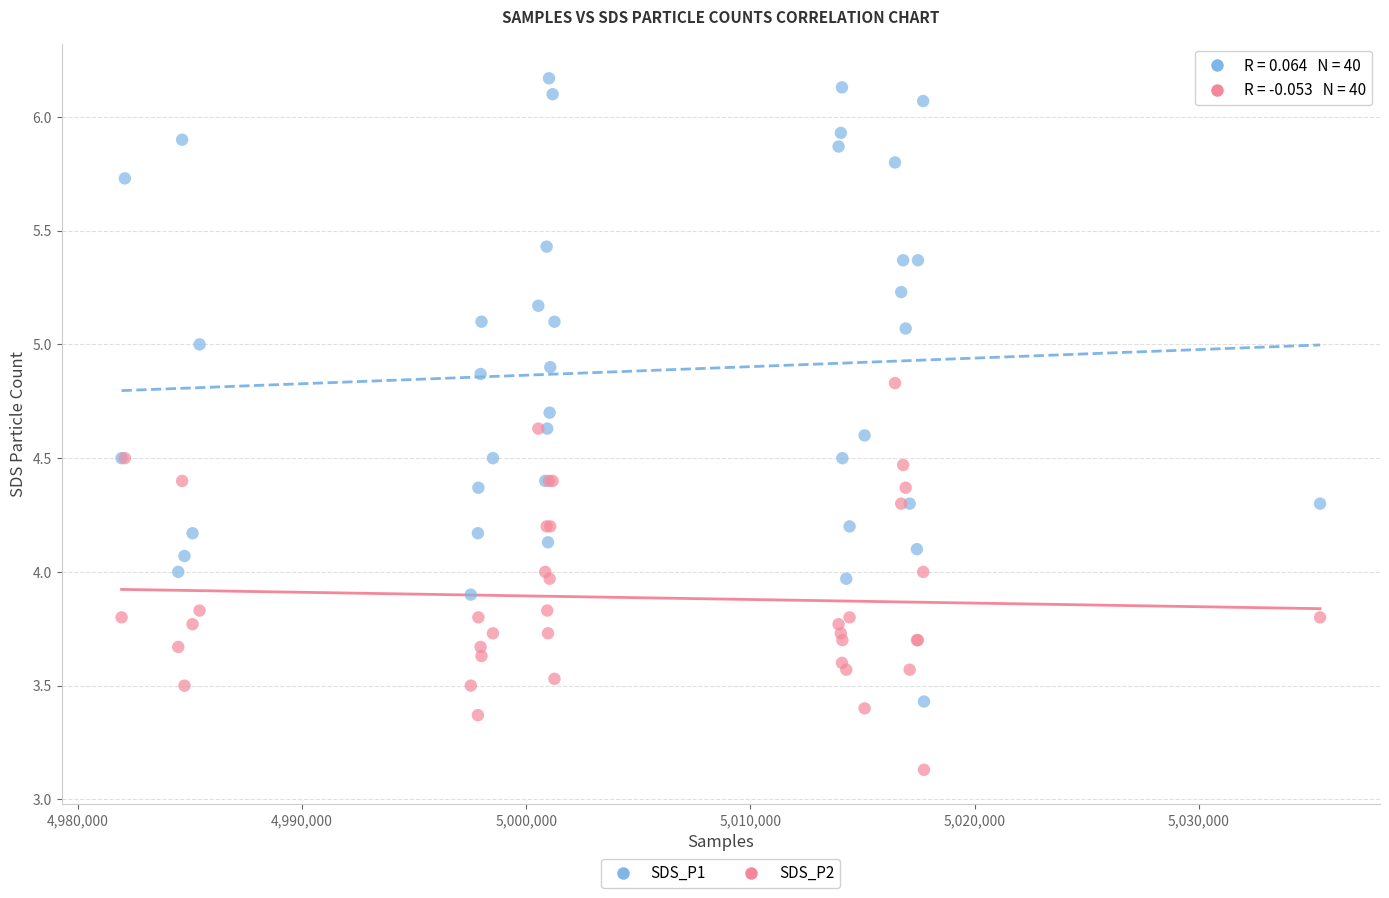

Which series reaches the maximum Y coordinate?

SDS_P1